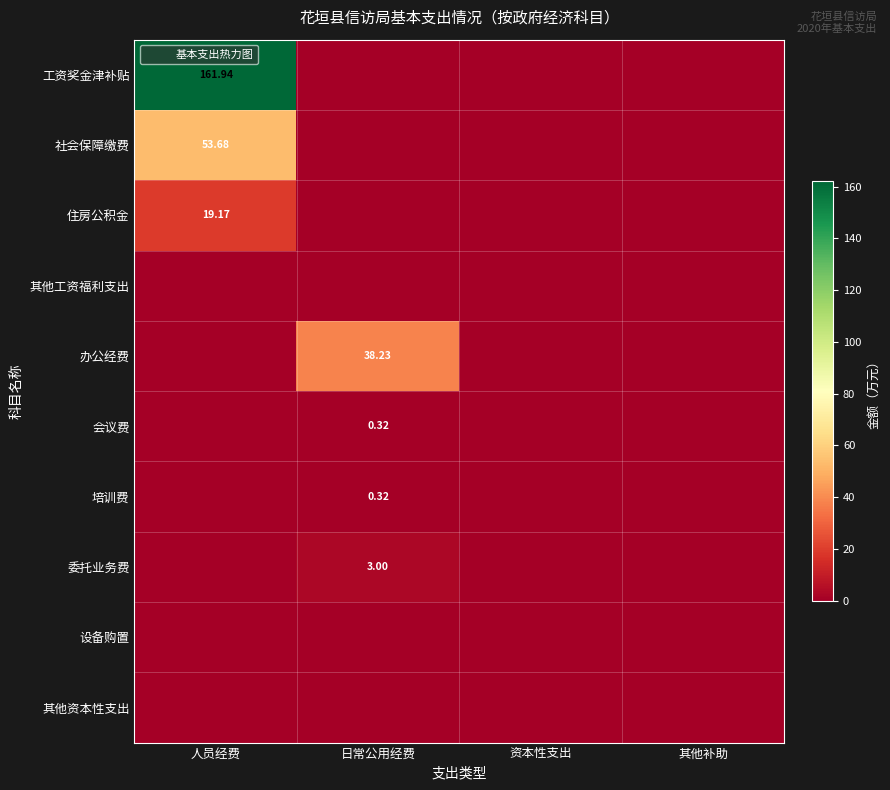

At how many categories does at least one series exceed 97?

1